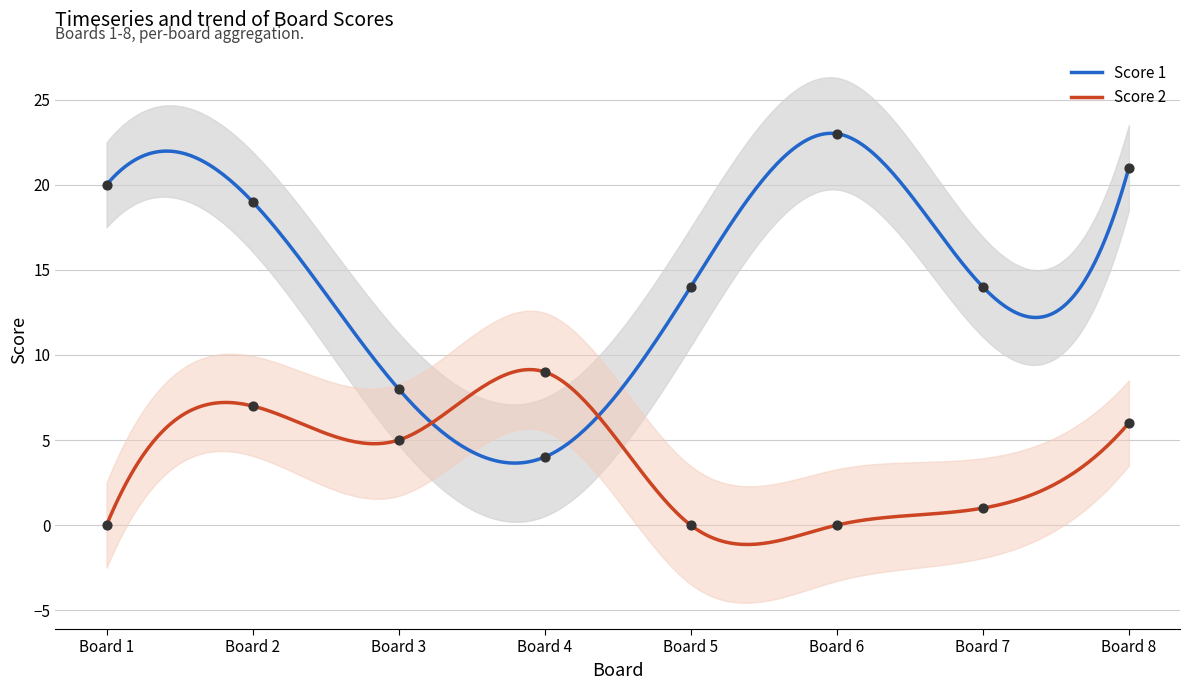

What is the minimum value for Score 2?

-1.1